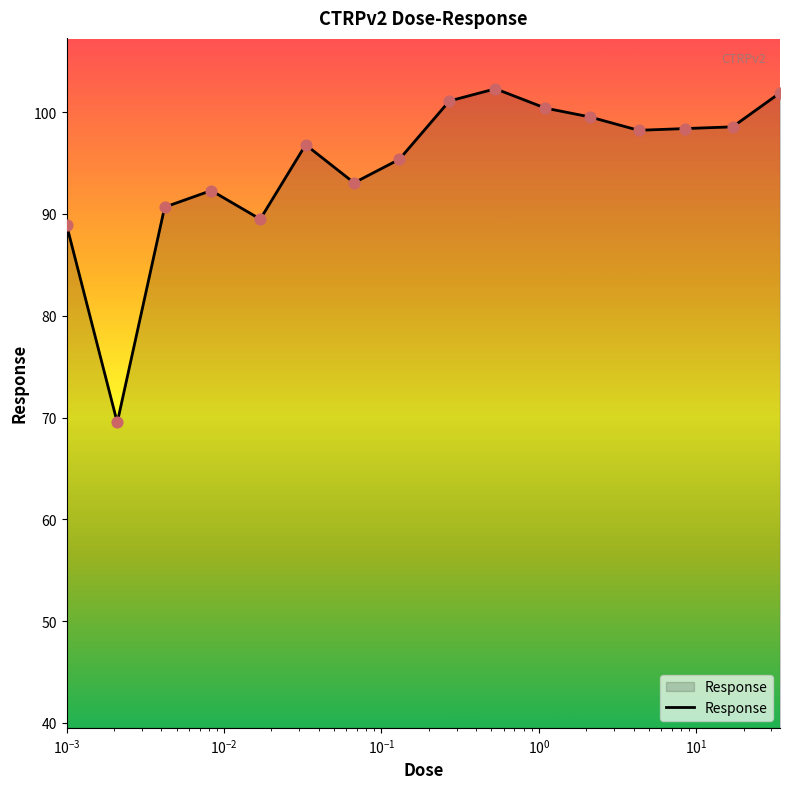

What is the minimum value shown in the chart?

69.5